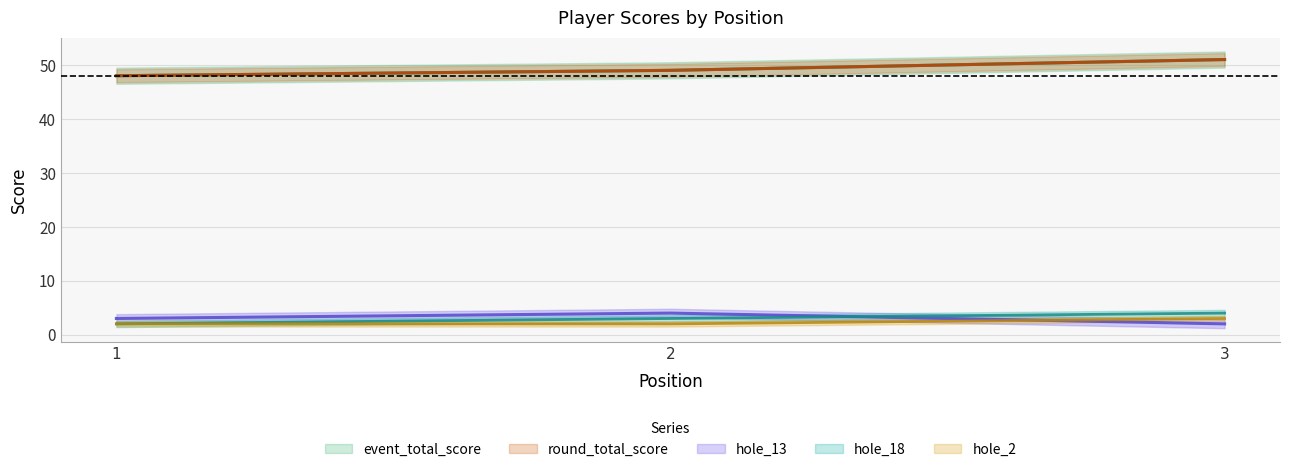

Is it true that hole_18 equals 3 at 2?

True